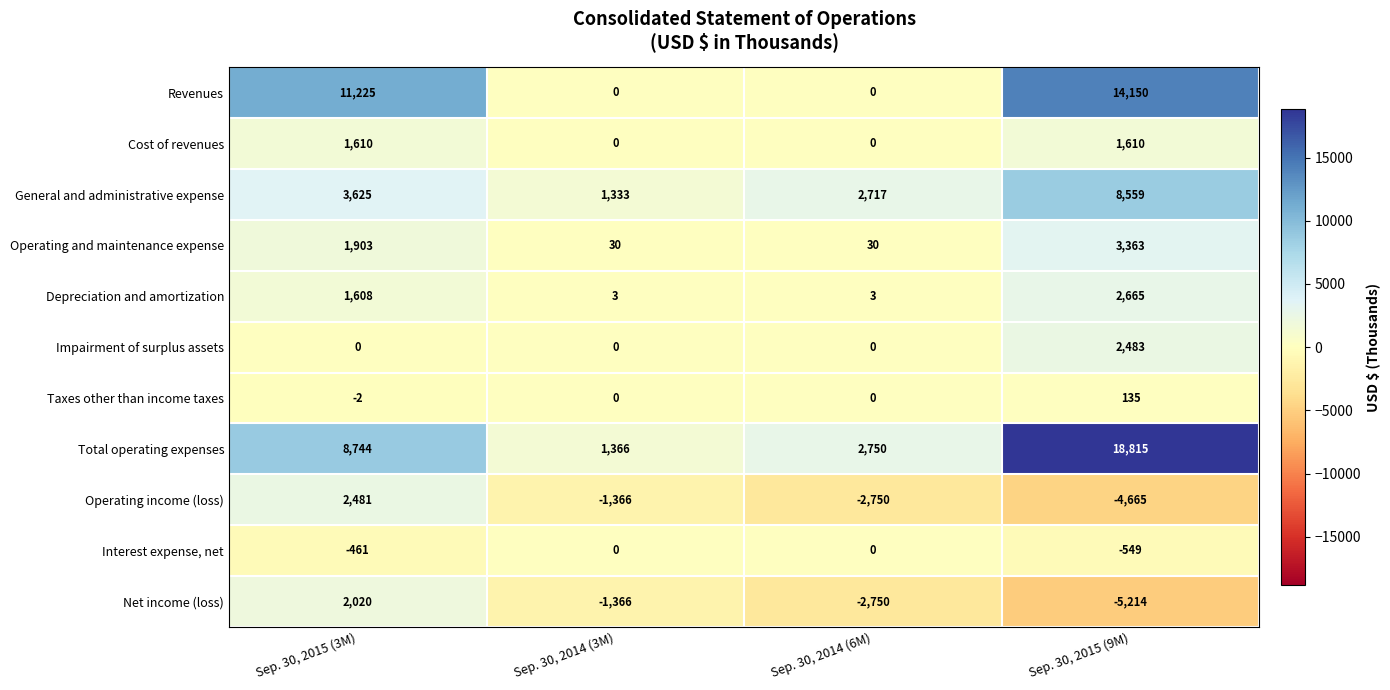

Which label corresponds to the largest value in the chart?

Sep. 30, 2015 (9M)